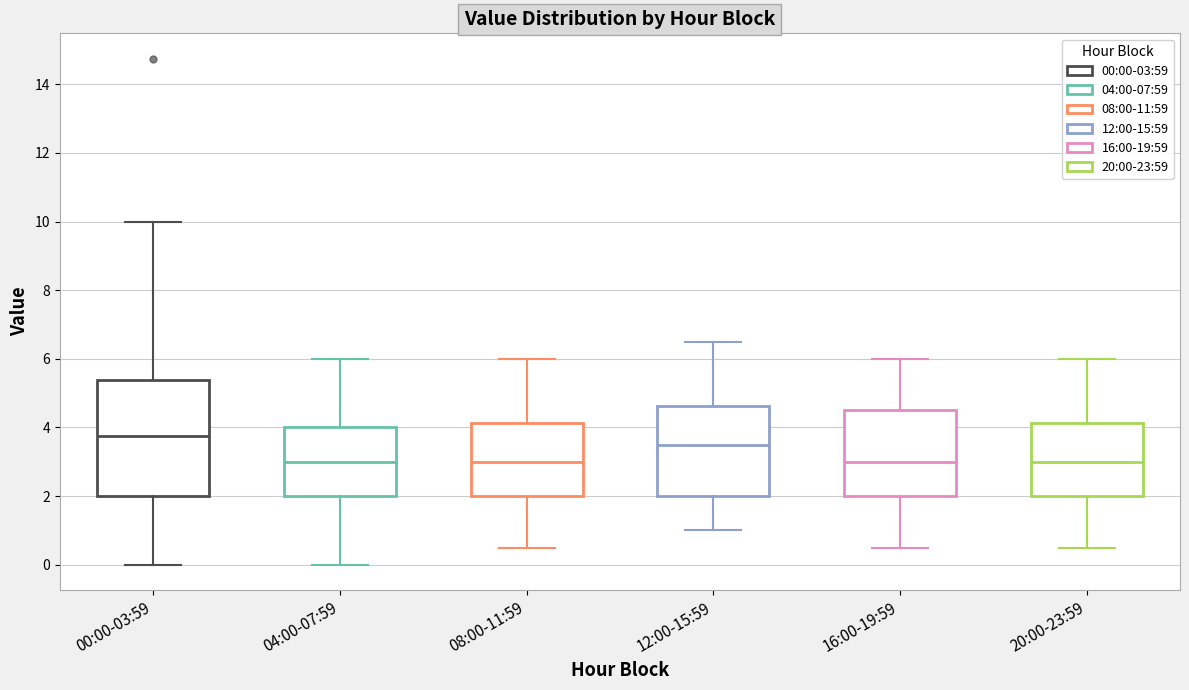

Reading left to right, transcribe this box plot: for each box, give where its median line is, the range the box spans, and where its two whiskers end, as read against the y-axis. The values are not printed on the chart, so give them approximately, as read against the axis.

00:00-03:59: median 3.8, box 2.0 to 5.4, whiskers 0.0 to 10.0
04:00-07:59: median 3.0, box 2.0 to 4.0, whiskers 0.0 to 6.0
08:00-11:59: median 3.0, box 2.0 to 4.2, whiskers 0.6 to 6.0
12:00-15:59: median 3.6, box 2.0 to 4.6, whiskers 1.0 to 6.6
16:00-19:59: median 3.0, box 2.0 to 4.6, whiskers 0.6 to 6.0
20:00-23:59: median 3.0, box 2.0 to 4.2, whiskers 0.6 to 6.0